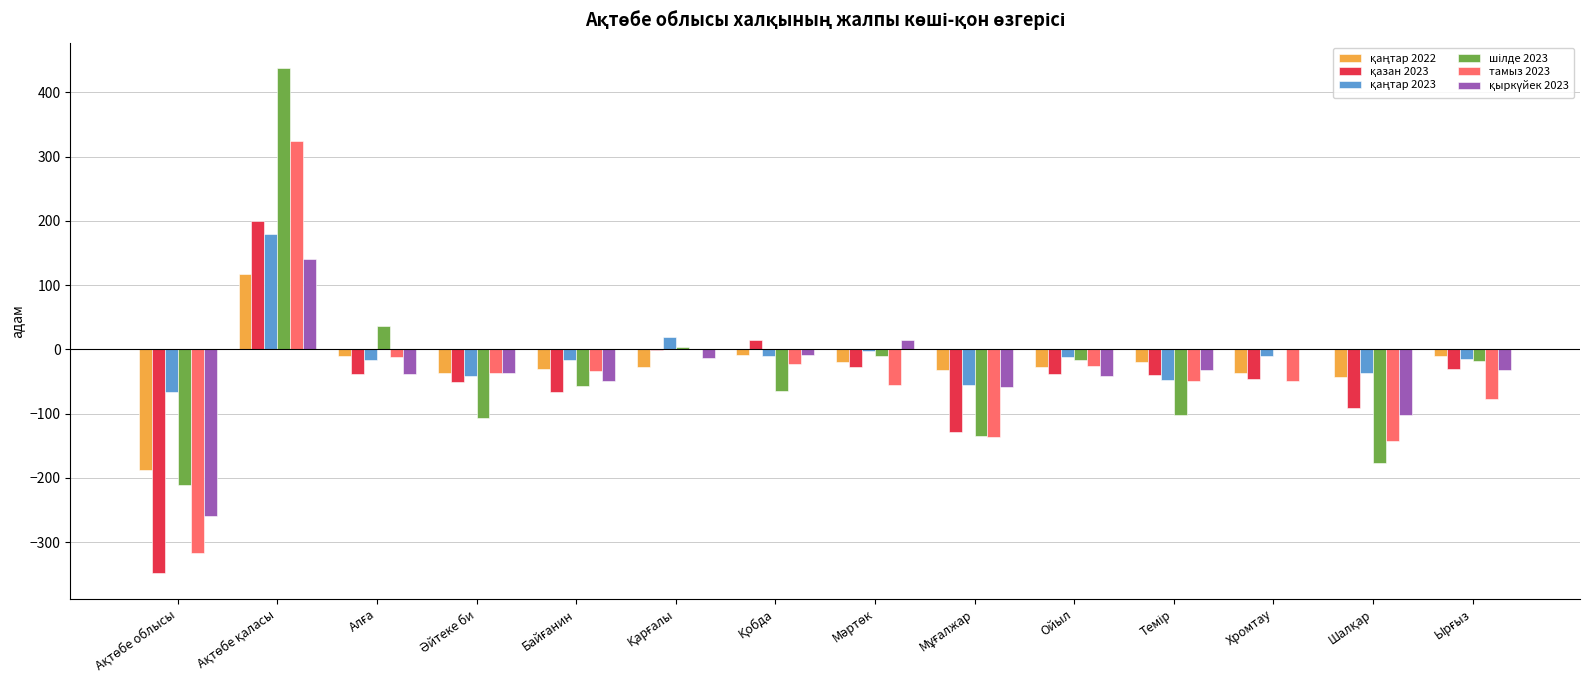

List the series in order of their peak value, highest first.

шілде 2023, тамыз 2023, қазан 2023, қаңтар 2023, қыркүйек 2023, қаңтар 2022